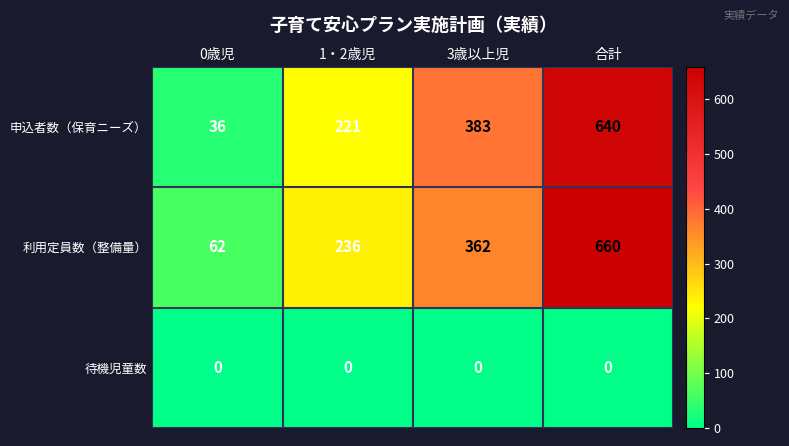

What is the total value across all series at 0歳児?

98